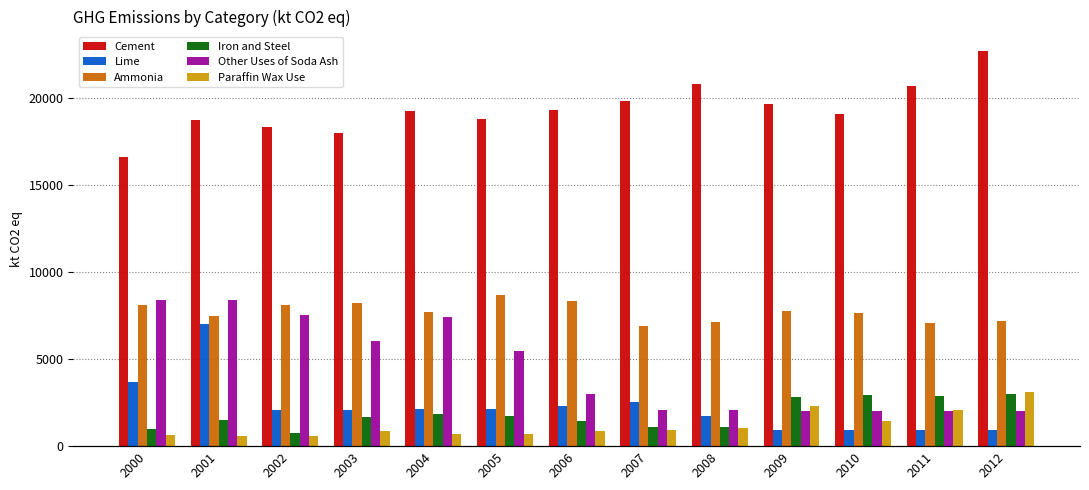

Rank the series by their maximum value, from lowest to highest.

Iron and Steel, Paraffin Wax Use, Lime, Other Uses of Soda Ash, Ammonia, Cement